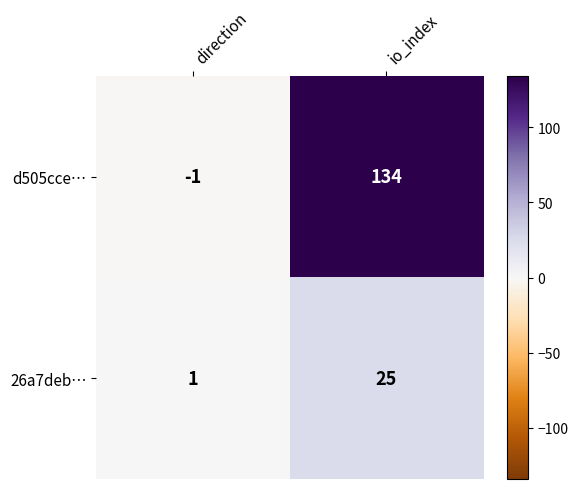

At which category is the sum across all series the highest?

io_index